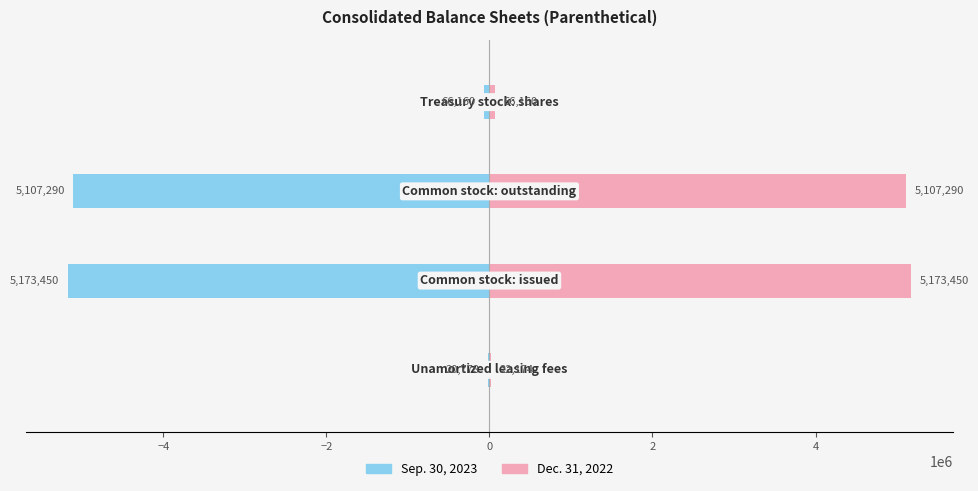

What is the sum of the Sep. 30, 2023 values at −4 and 0?

-5239610